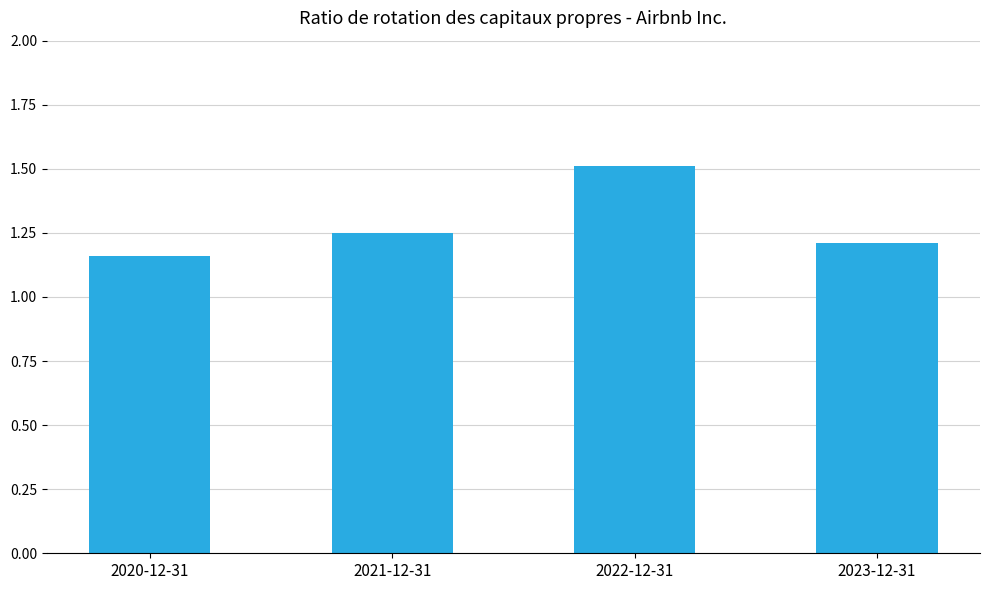

Between 2022-12-31 and 2021-12-31, which is larger?

2022-12-31